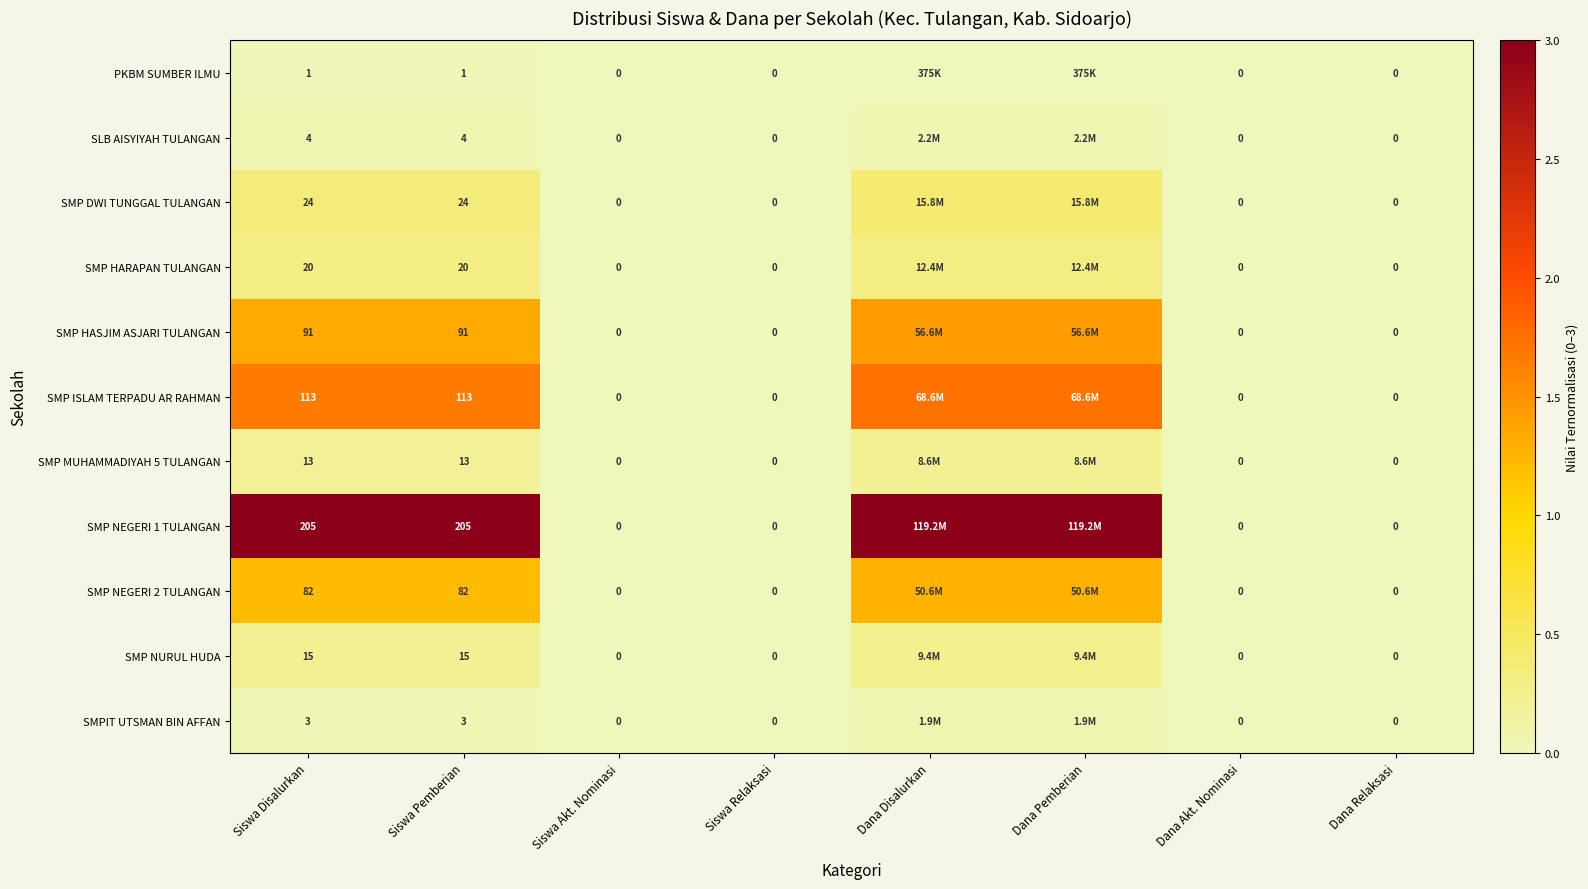

Count the SMP NURUL HUDA values in the range 0 to 1.

8